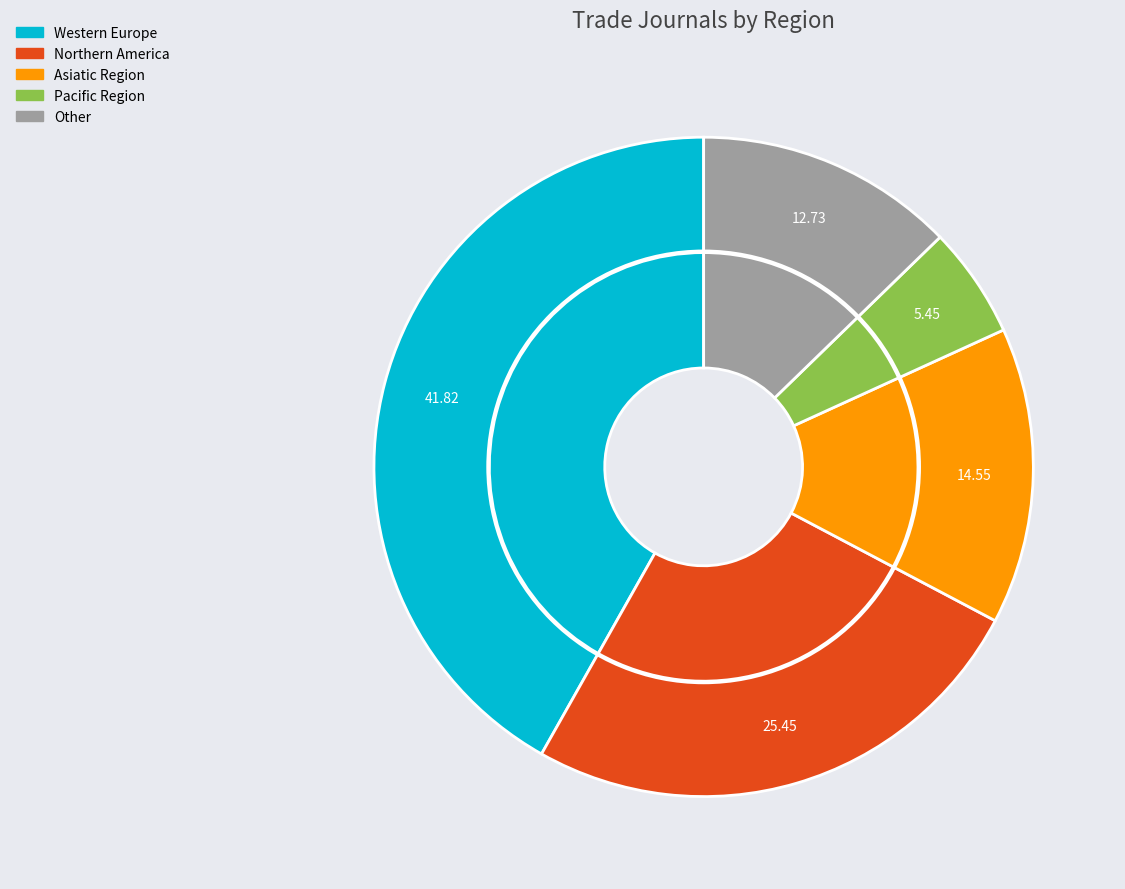

Do Western Europe and Pacific Region together represent more than half of the pie?

No